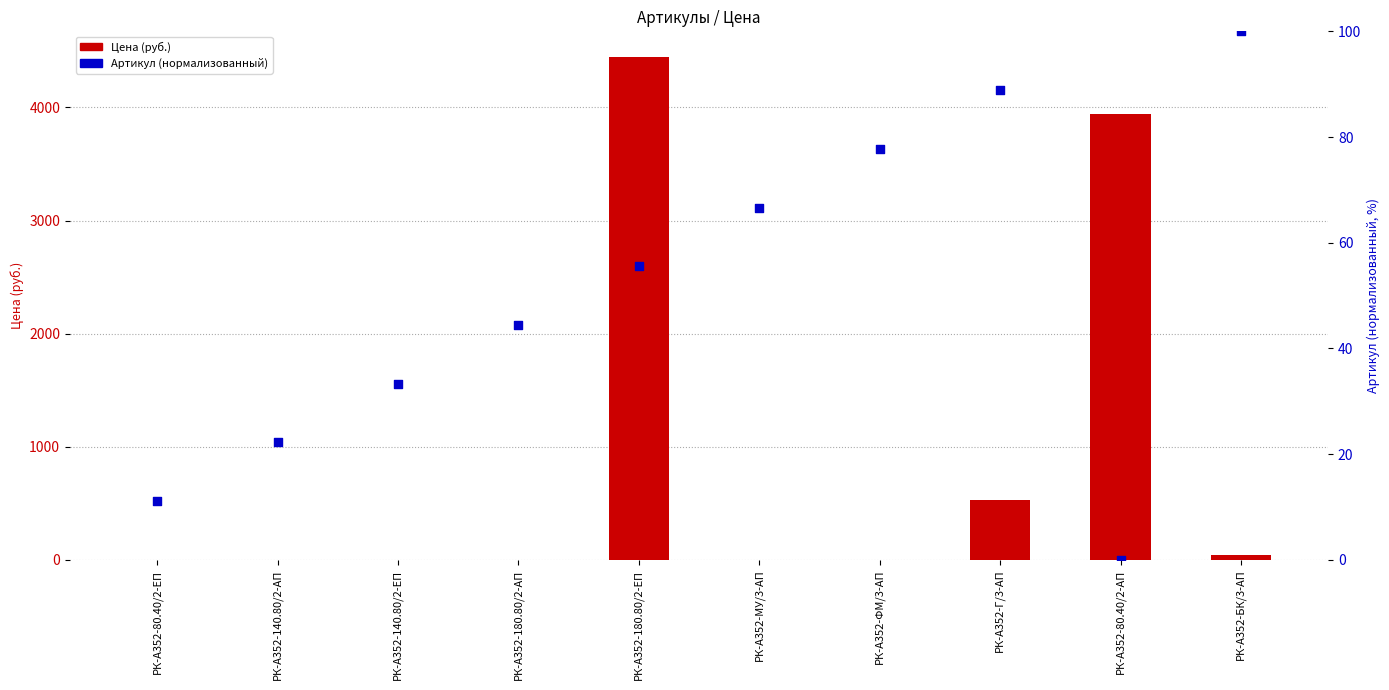

Which series reaches the maximum Y coordinate?

Цена (руб.)